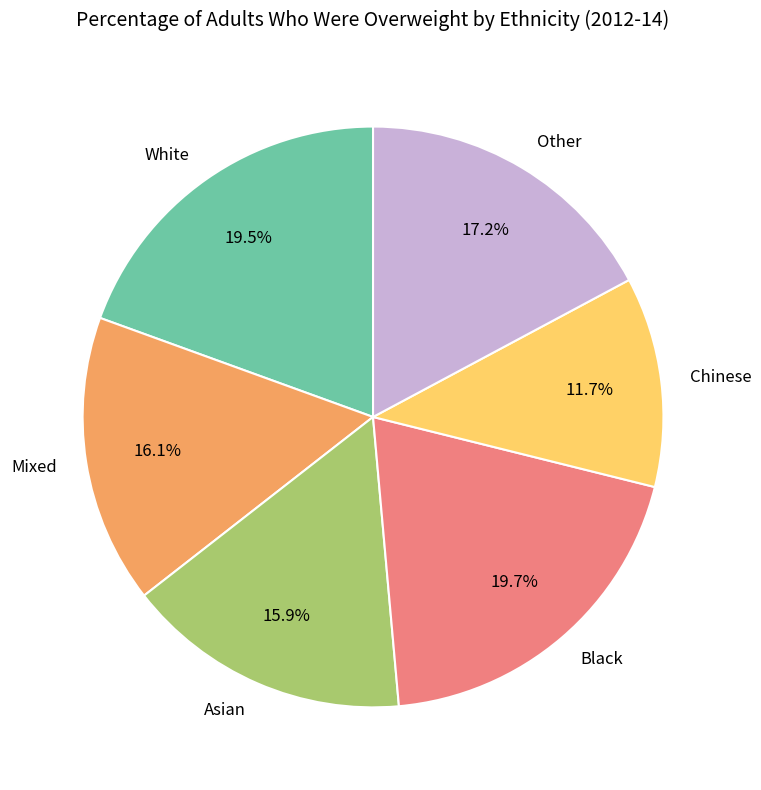

True or false: Other accounts for 7% of the total.

False